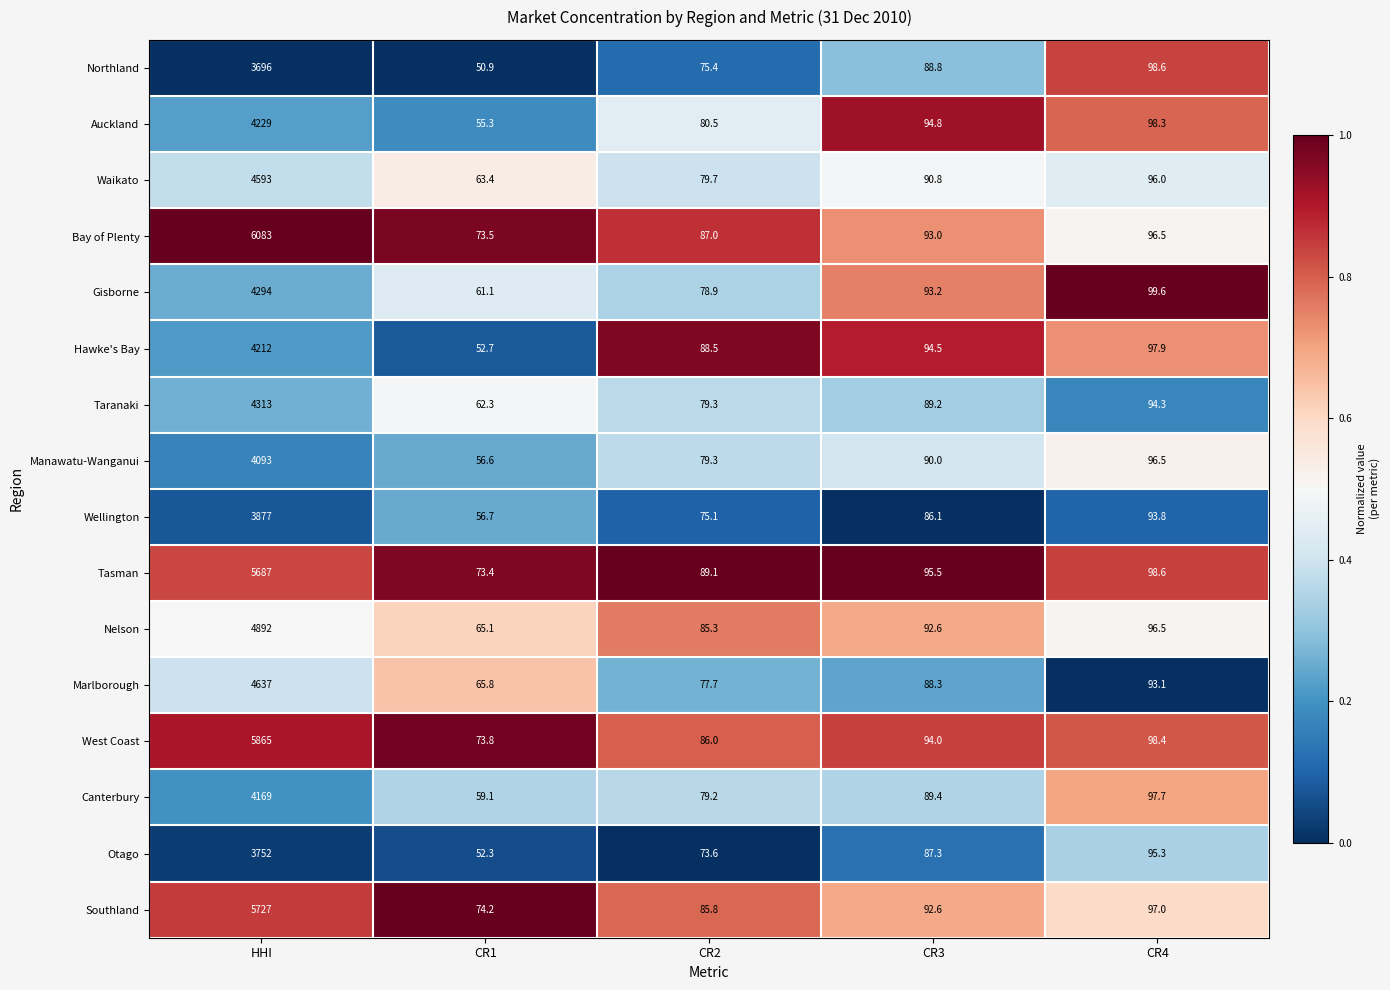

Count the number of categories in the chart.

5